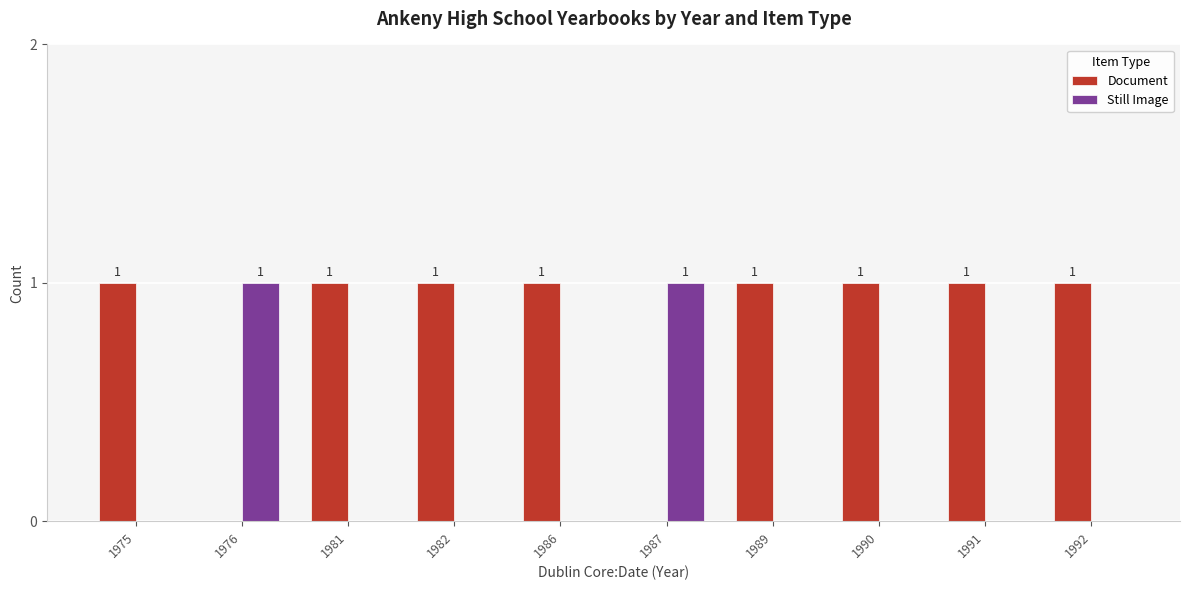

How many series are shown in this chart?

2